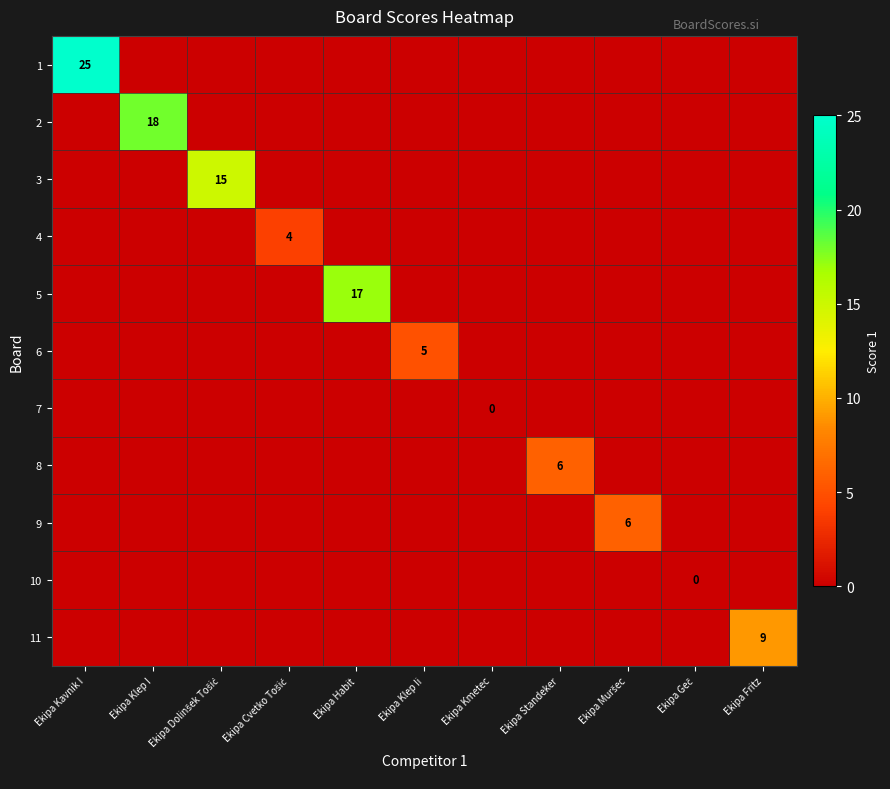

Between Ekipa Dolinšek Tošić and Ekipa Muršec, which is larger?

Ekipa Dolinšek Tošić